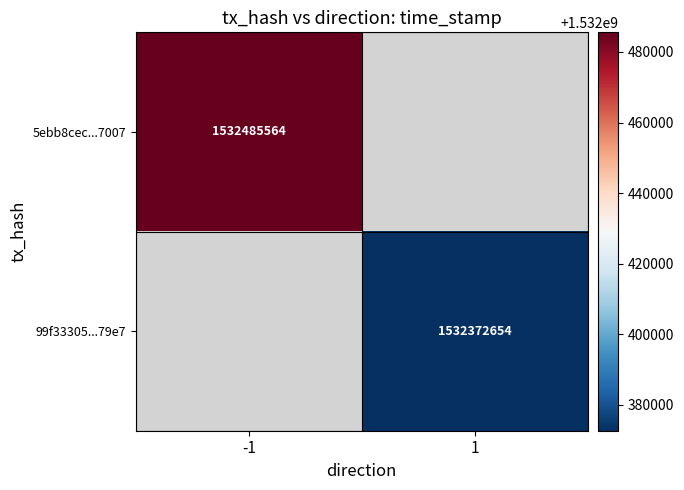

Is it true that 5ebb8cec...7007 equals 1532485564 at -1?

True